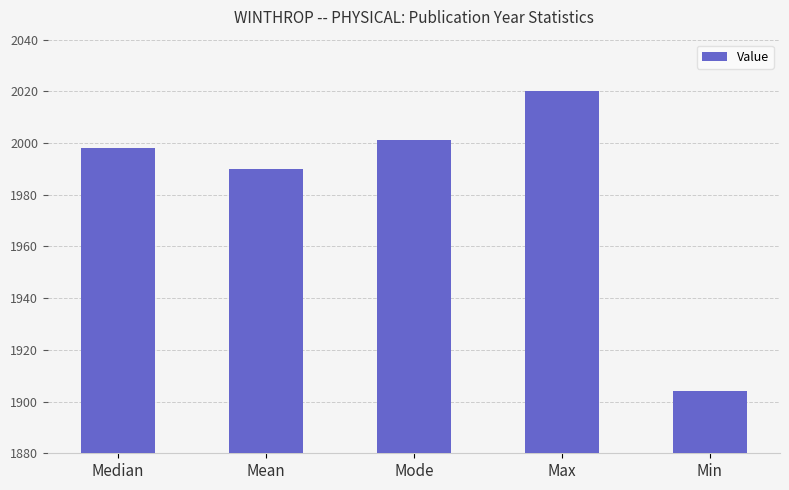

What value does the data have at Mode, to the nearest 5?

2000